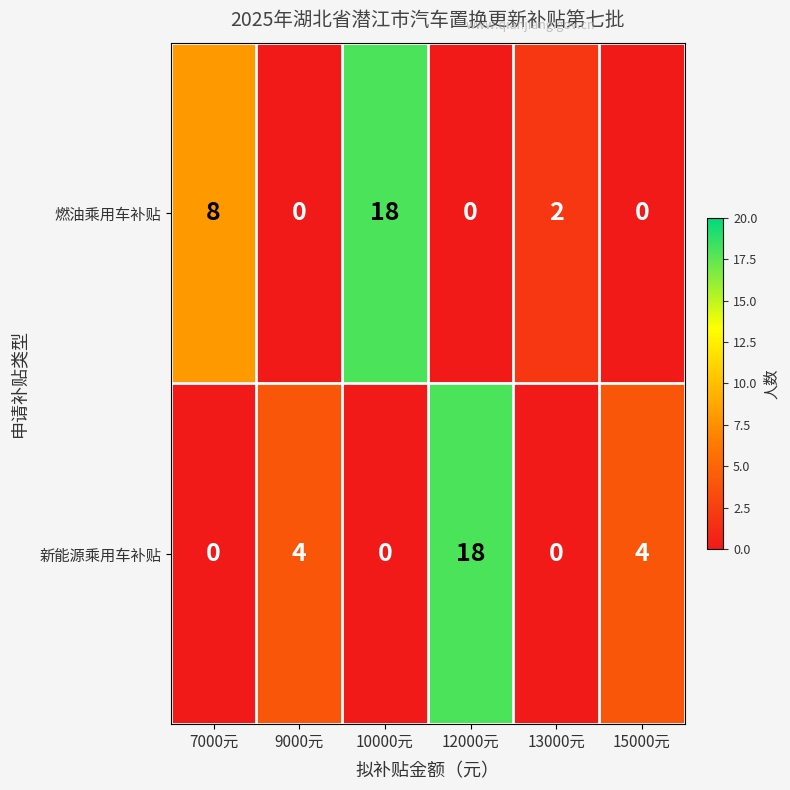

Reading right to left, transcribe all the data shown in this chart.

燃油乘用车补贴: 0	2	0	18	0	8
新能源乘用车补贴: 4	0	18	0	4	0